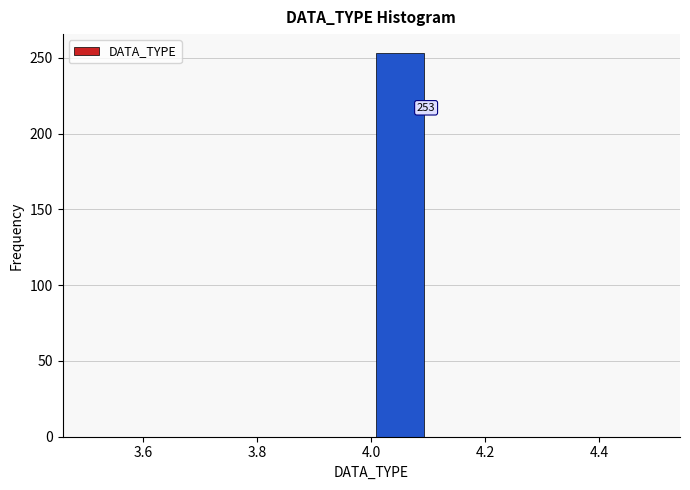

Over which range of the x-axis is the bar tallest?

4.0 to 4.1